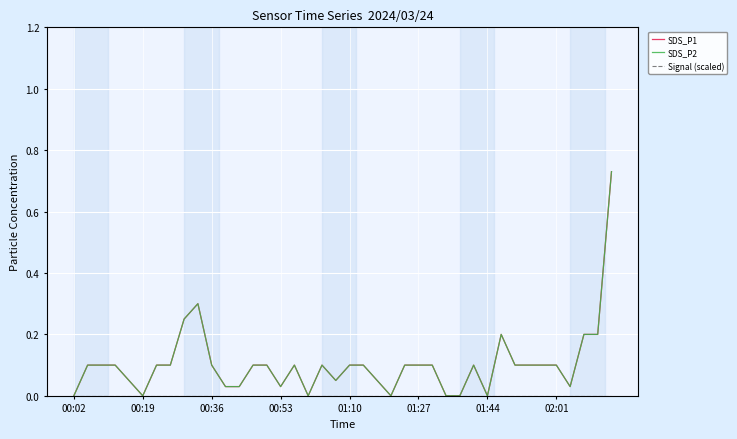

Is this an area chart (filled region under the line)?

No